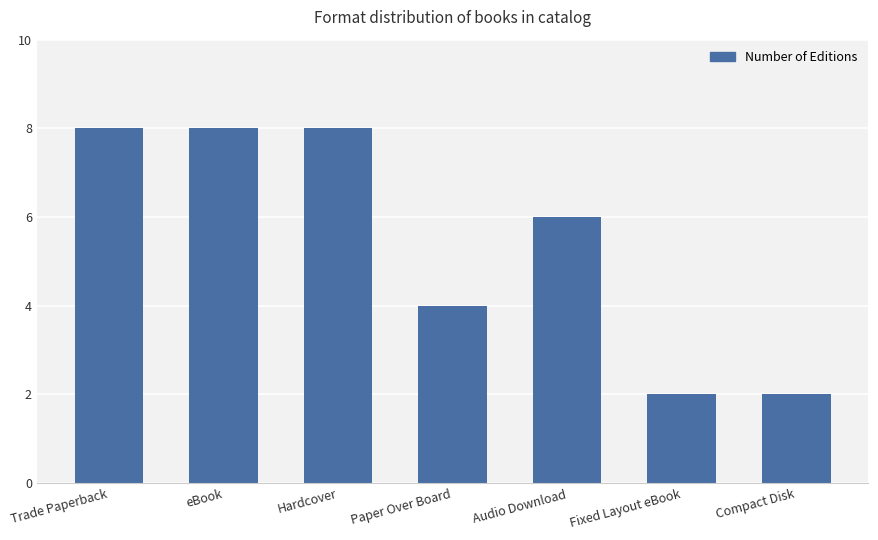

What is the maximum value shown in the chart?

8